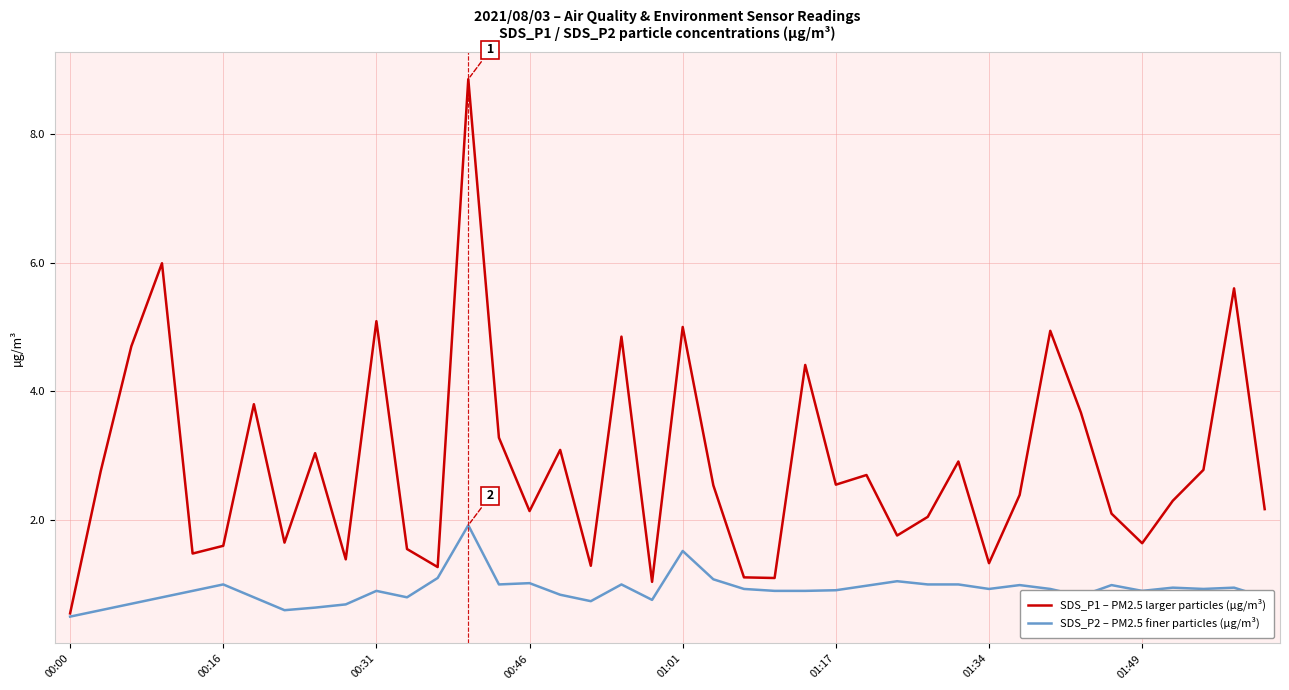

Rank the series by their maximum value, from highest to lowest.

SDS_P1 – PM2.5 larger particles (µg/m³), SDS_P2 – PM2.5 finer particles (µg/m³)